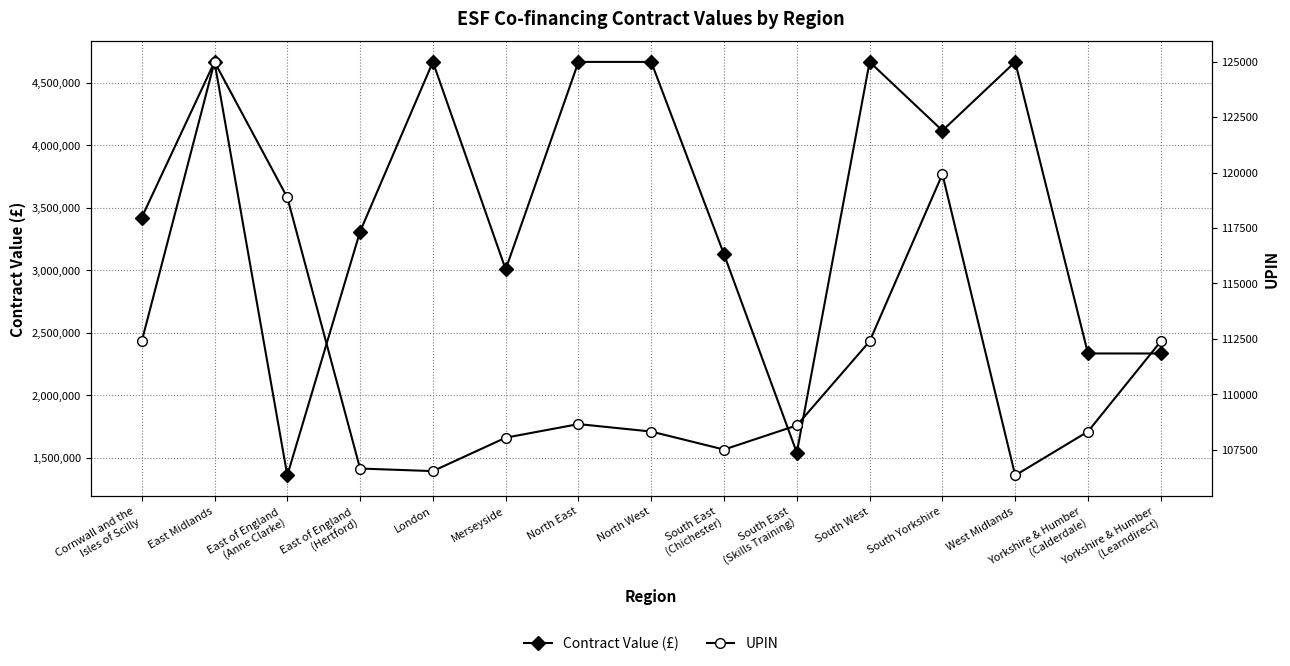

What is the difference between the second highest and minimum values in the UPIN series?

13574